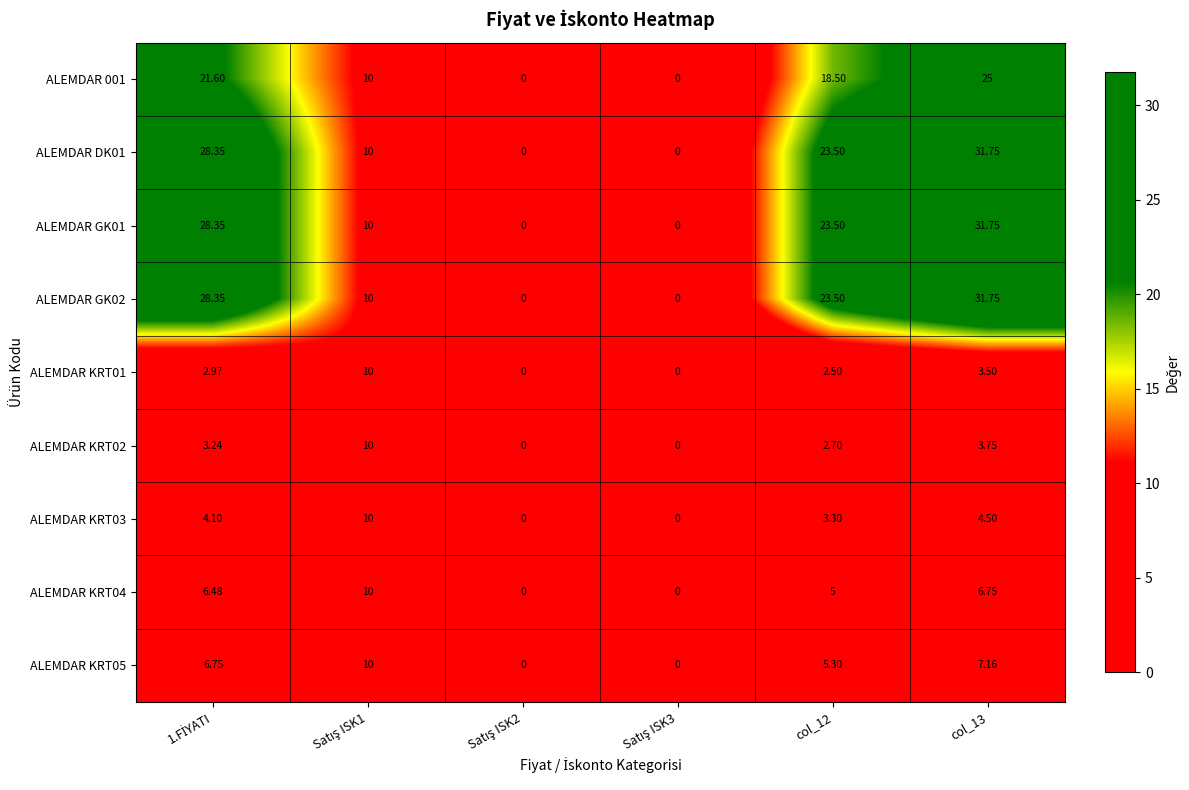

Is the value of ALEMDAR GK02 at col_12 greater than the value of ALEMDAR DK01 at col_13?

No